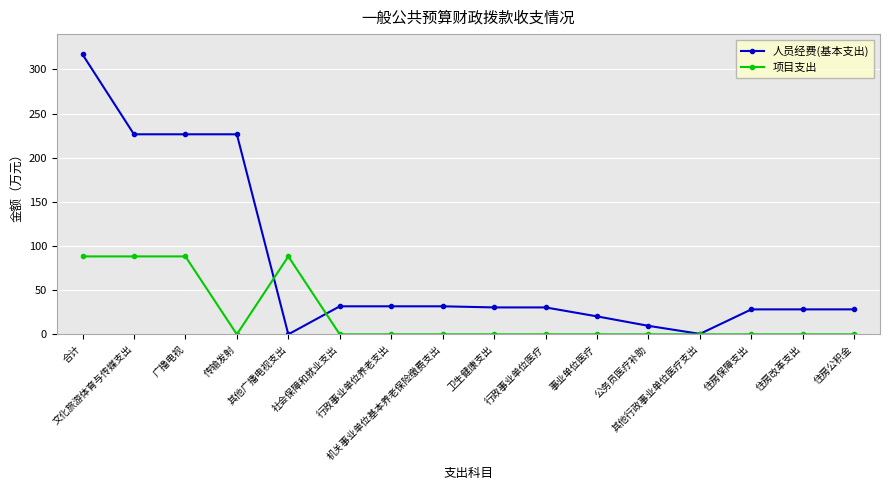

Which series has the widest spread of values?

人员经费(基本支出)